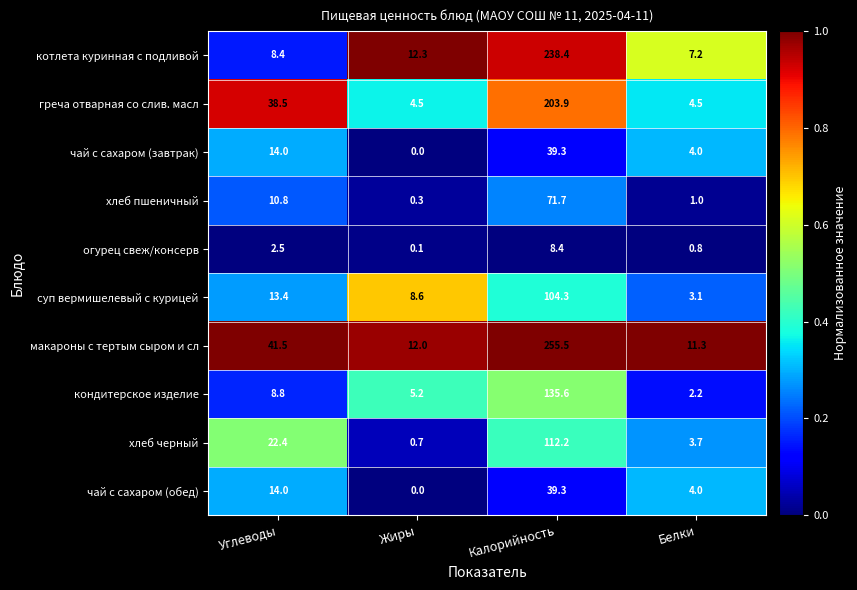

What is the minimum value for суп вермишелевый с курицей?

3.1